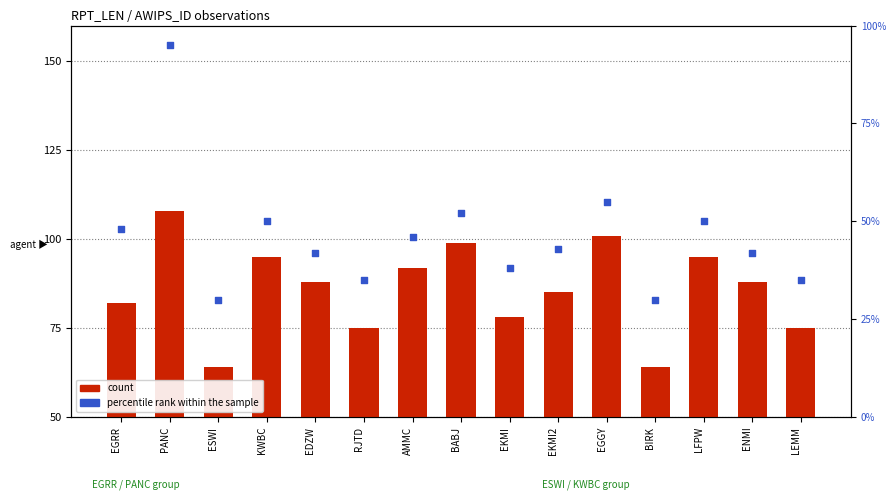

What is the total value across all series at BABJ?

151